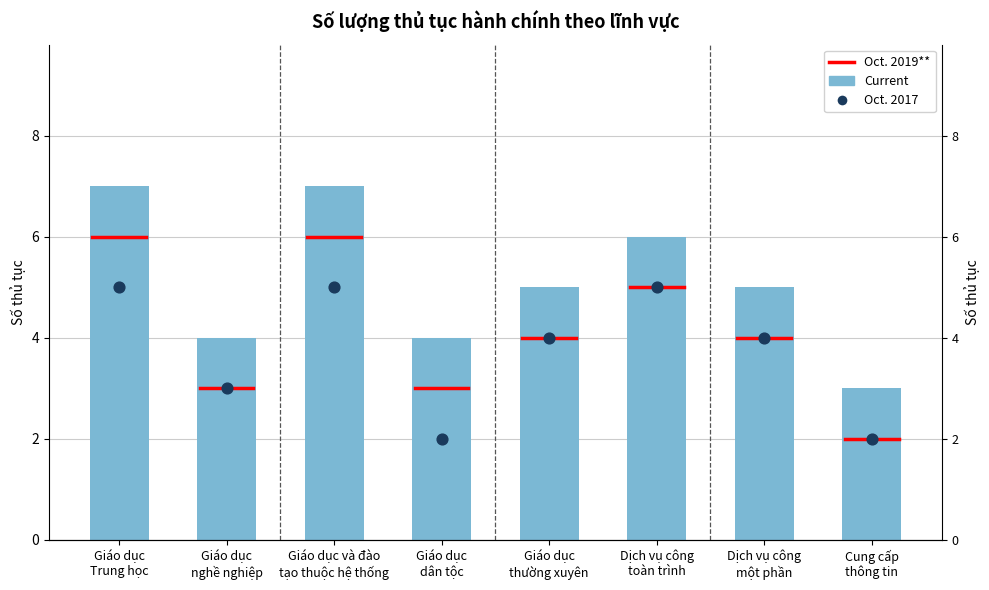

At how many categories does at least one series exceed 6?

2